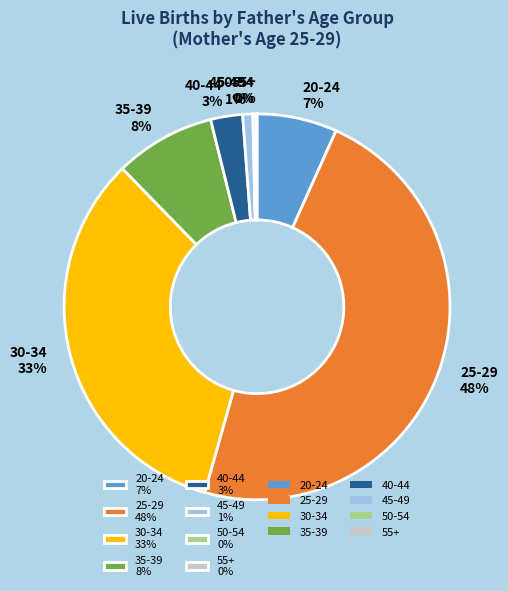

Is it true that 30-34 33% is 33% of the pie?

True